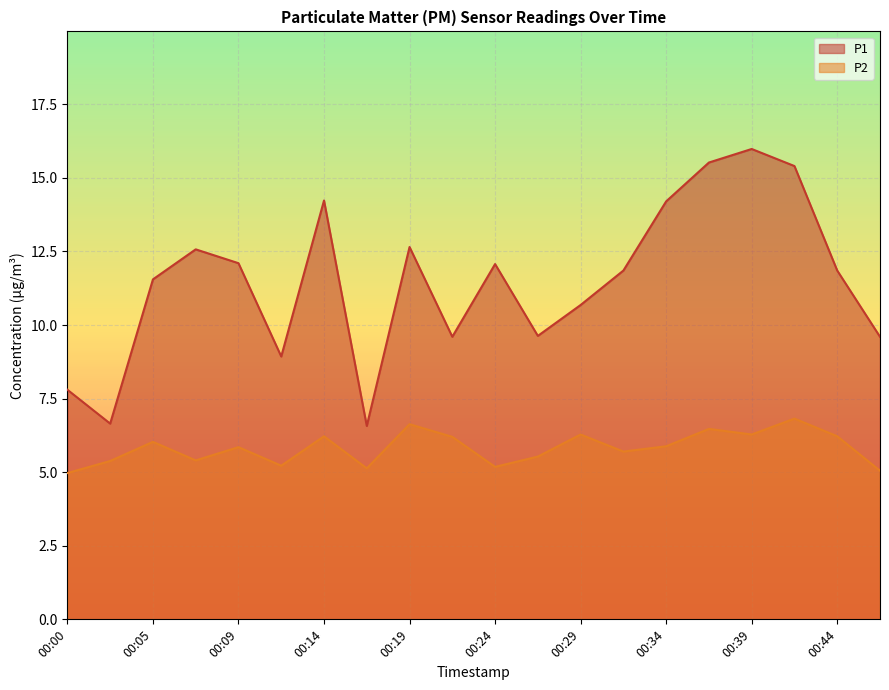

In P1, how many points are higher than both neighbors (excluding endpoints)?

5